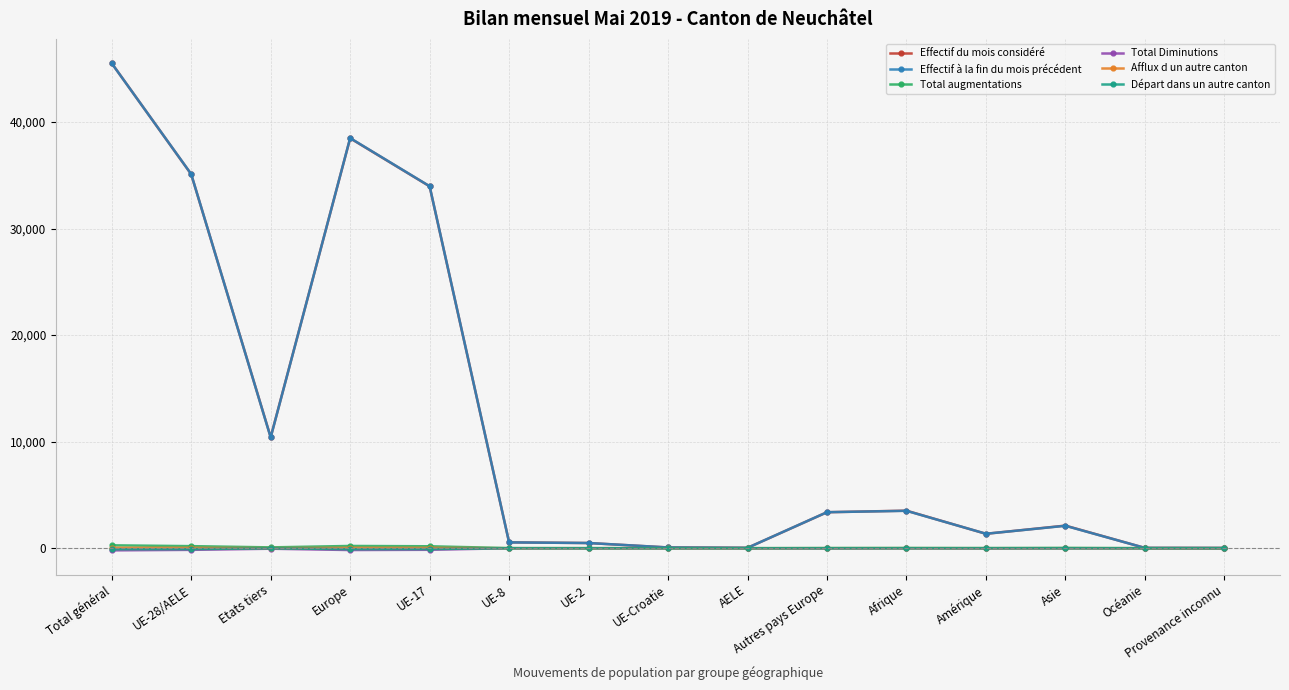

The Total augmentations series shows 0 at Provenance inconnu. True or false?

True